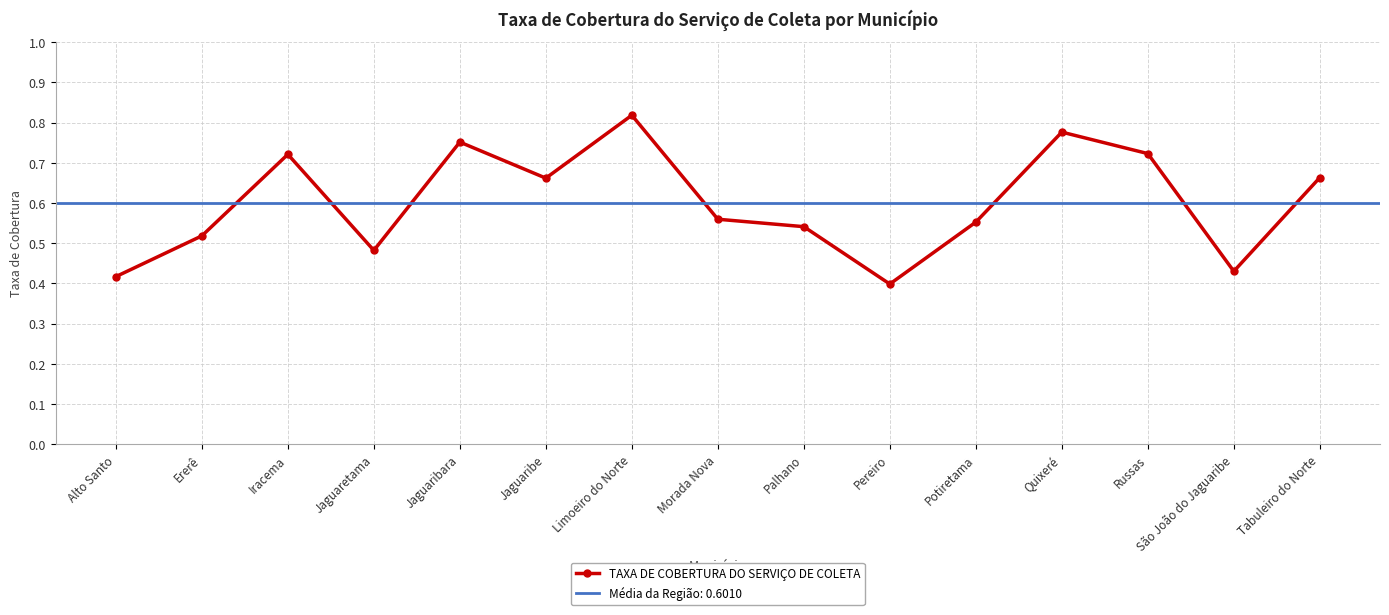

How many interior local peaks (higher than both neighbors) does the data have?

4